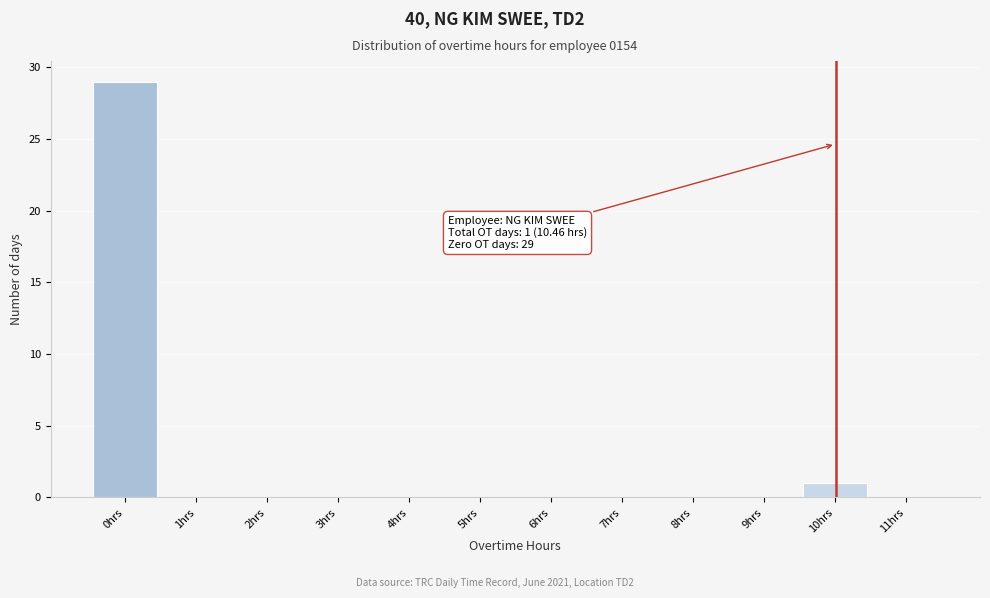

Reading left to right, what are all the values shown in this chart?

0hrs=29	1hrs=0	2hrs=0	3hrs=0	4hrs=0	5hrs=0	6hrs=0	7hrs=0	8hrs=0	9hrs=0	10hrs=1	11hrs=0